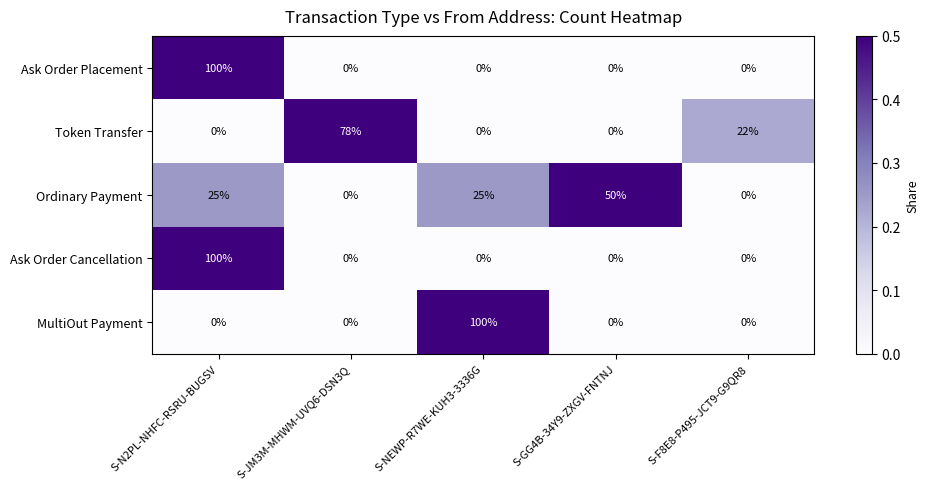

Where is Token Transfer nearest to the value 39?

S-F8E8-P495-JCT9-G9QR8